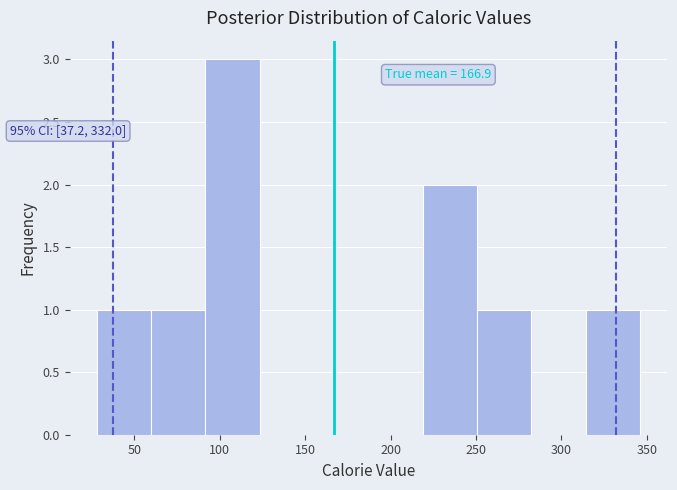

Which range on the x-axis has the tallest bar?

90 to 125